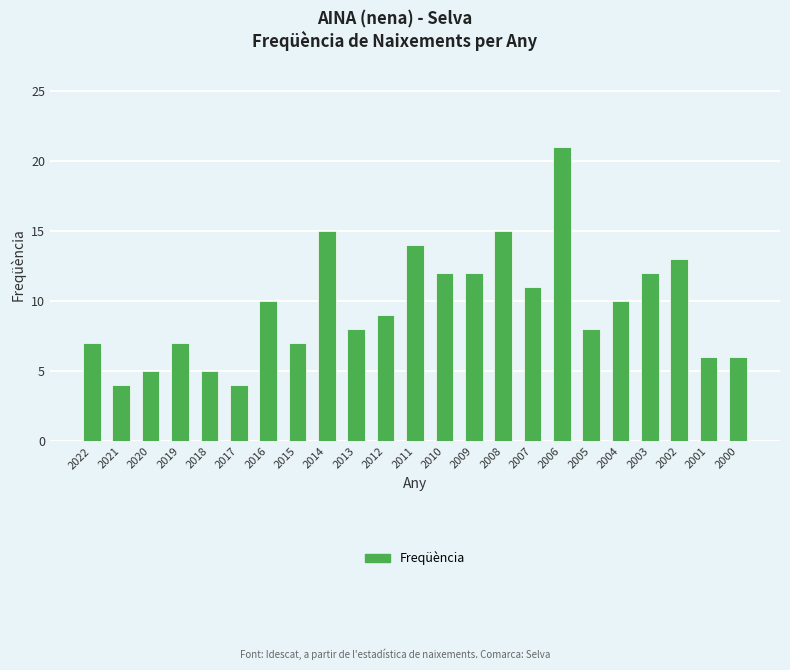

Which label corresponds to the largest value in the chart?

2006